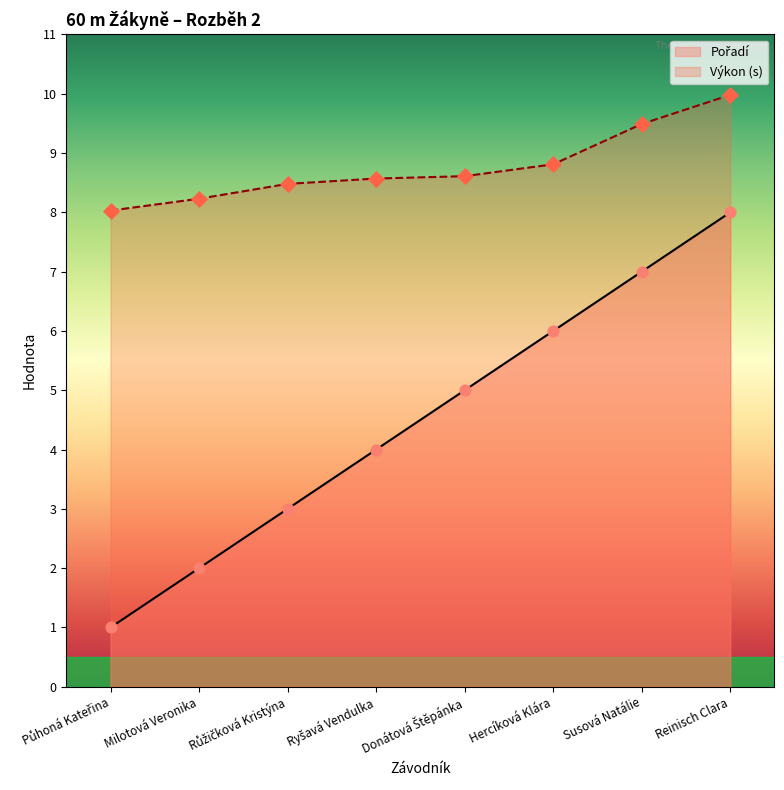

What are all the series names shown in the legend?

Pořadí, Výkon